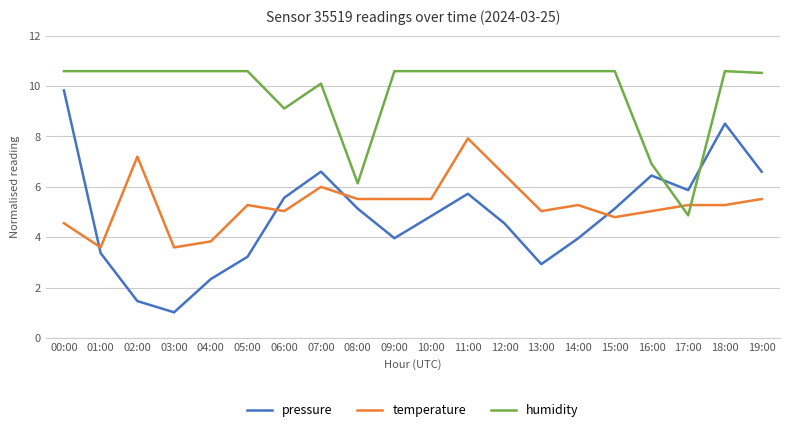

At how many categories does at least one series exceed 5?

20